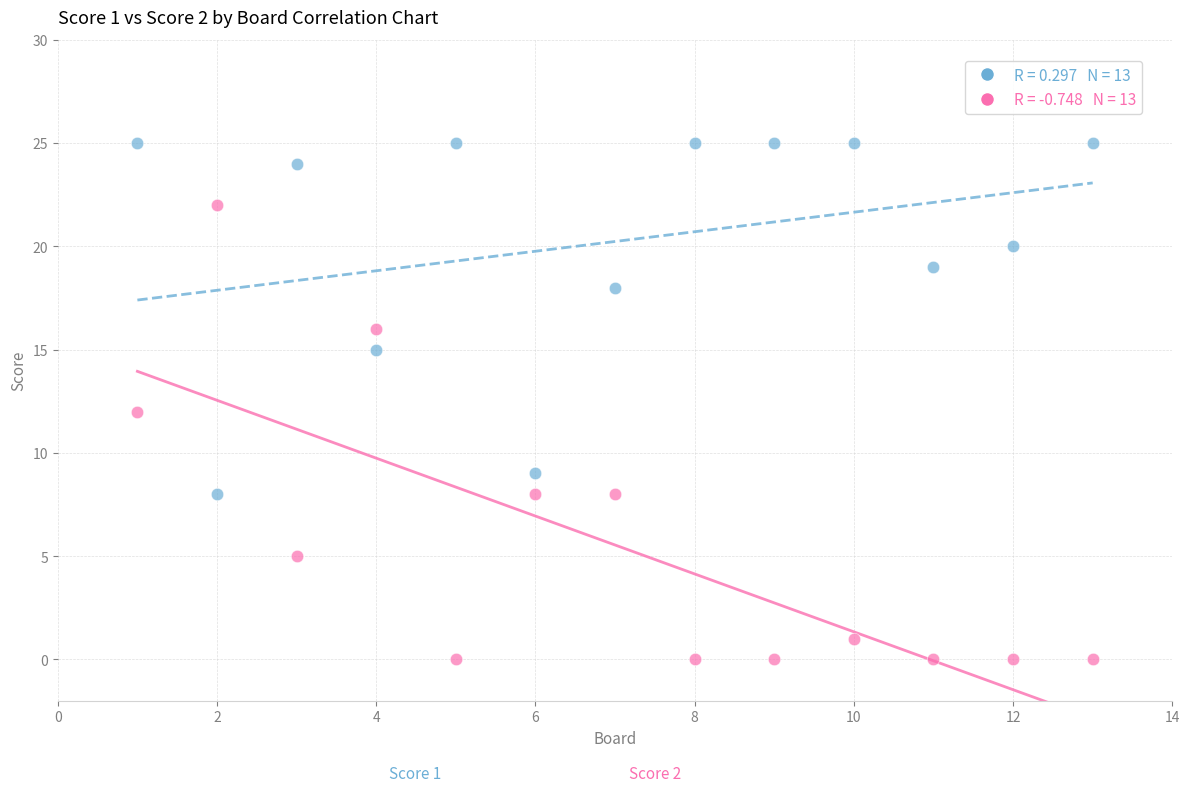

Across all data points, what is the range of Y values (max minus min)?

25